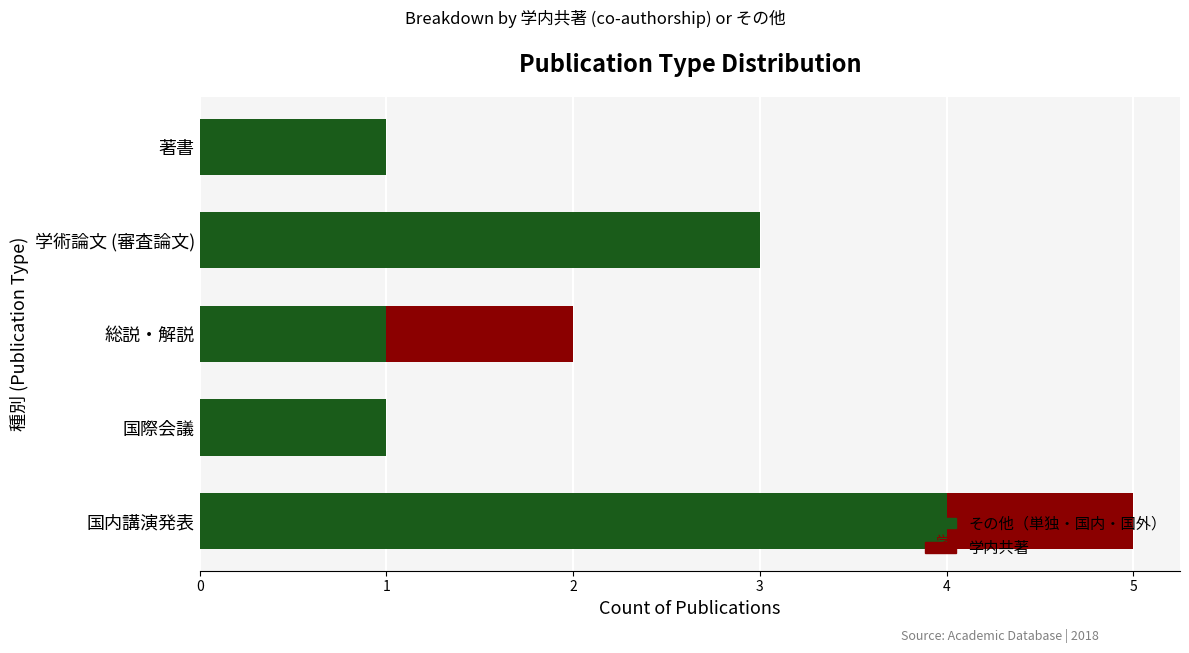

At which category is the sum across all series the highest?

国内講演発表